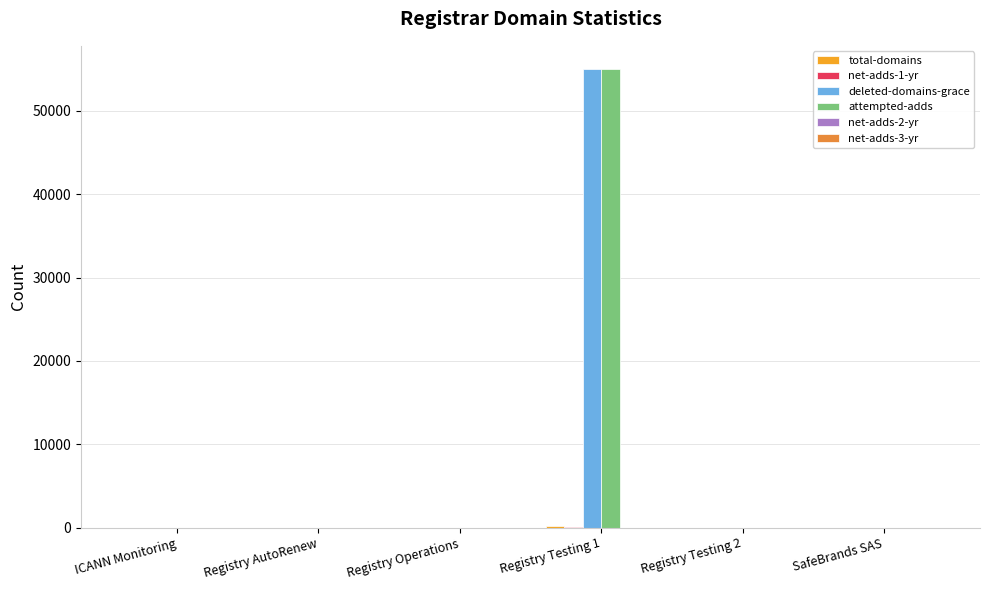

What is the difference between the highest and lowest values at Registry Operations?

1